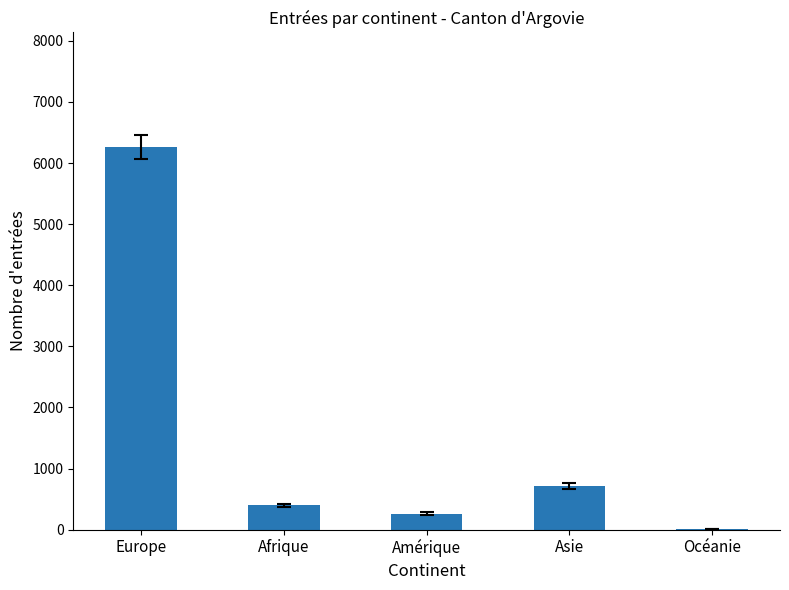

What is the change in value from Amérique to Asie?

+454